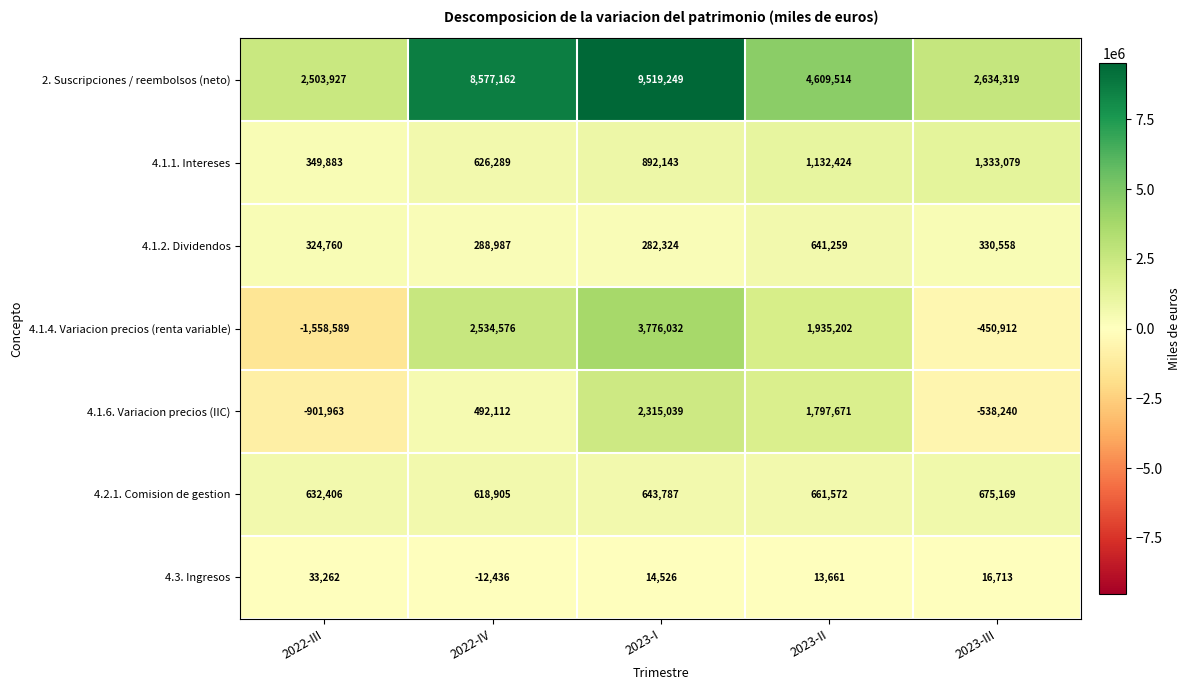

Count the number of data series in this chart.

7